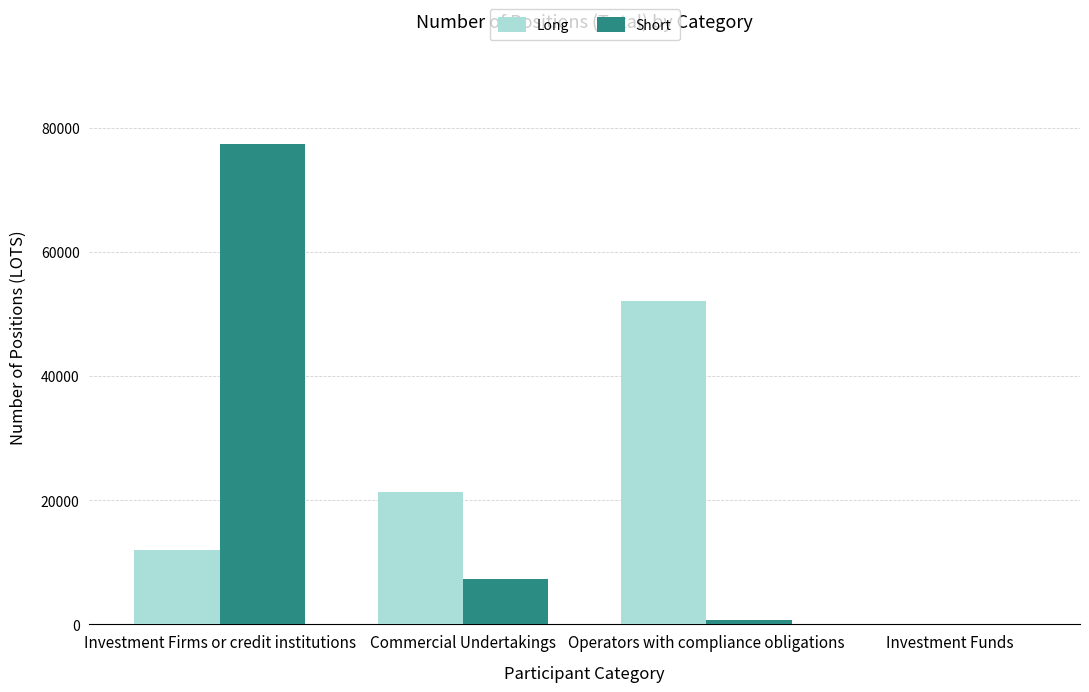

Which category has the highest value in the Short series?

Investment Firms or credit institutions